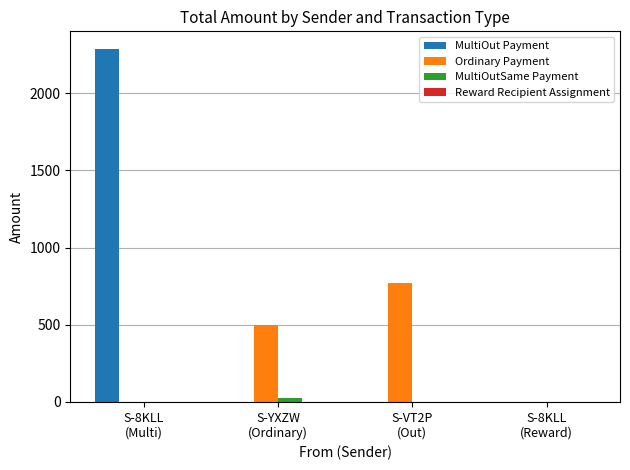

What is the maximum value shown in the chart?

2287.9